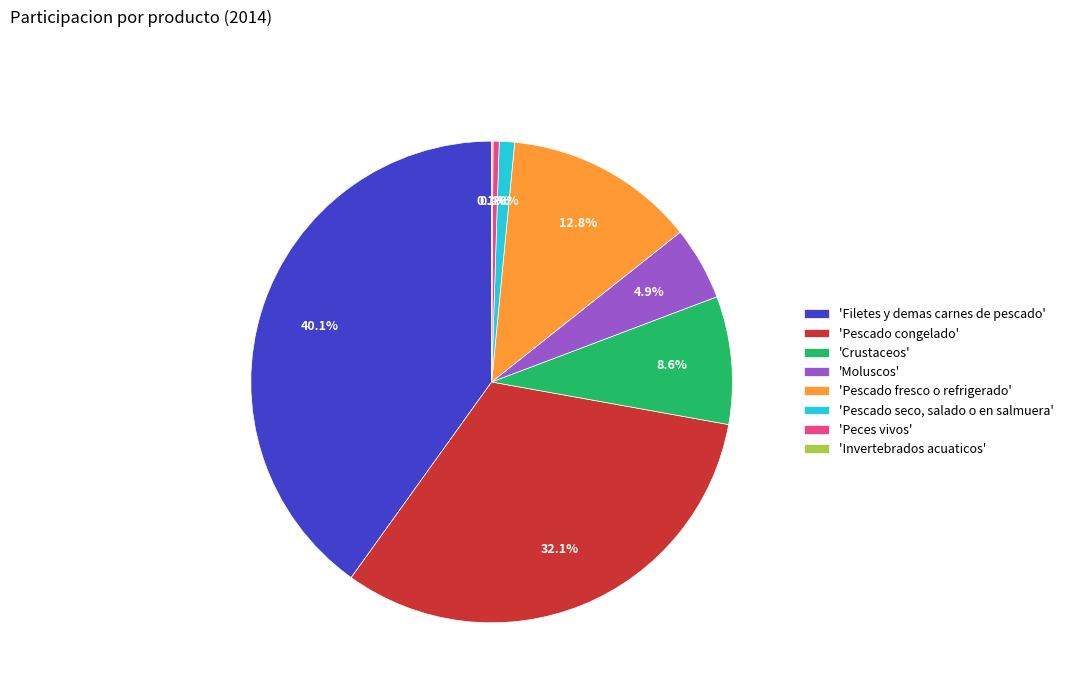

Is there a majority slice in this chart?

No